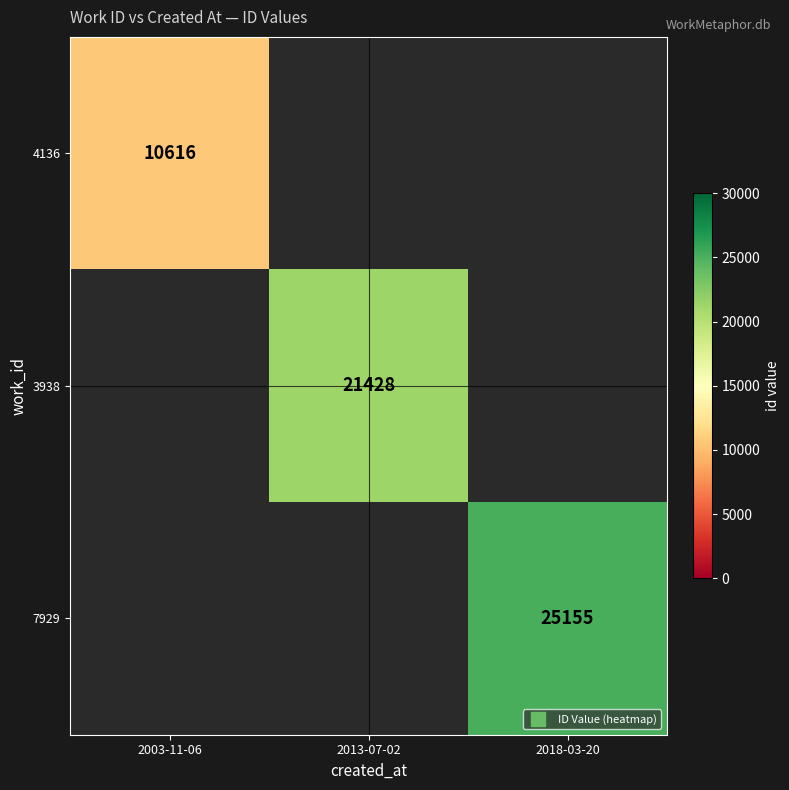

Which series has the largest range (max minus min)?

4136